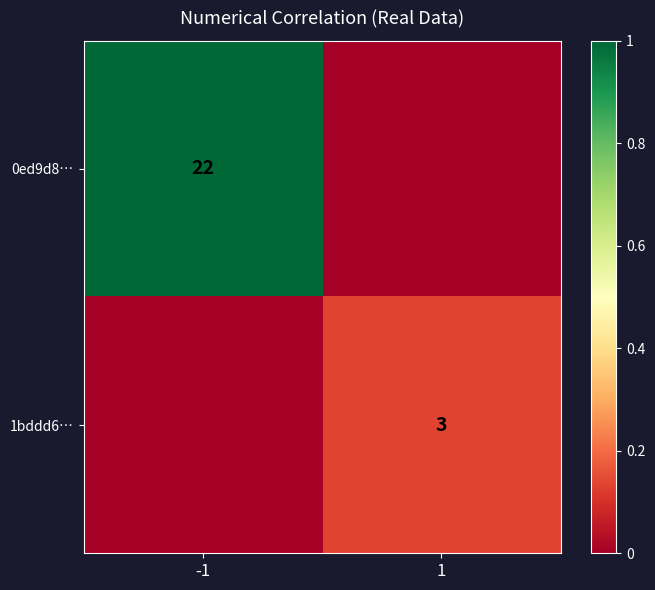

True or false: 1bddd6… has a value of 1 at 1.

False